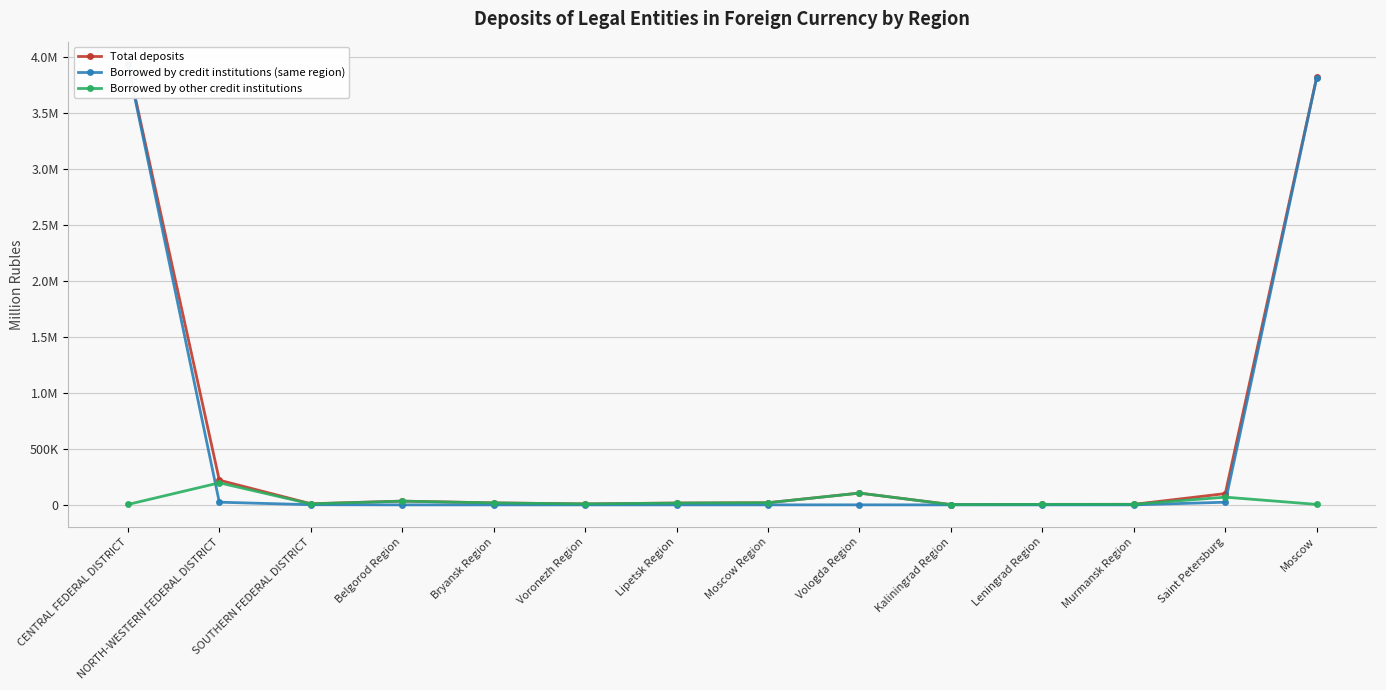

What is the difference between the maximum and minimum values in the Total deposits series?

3937574